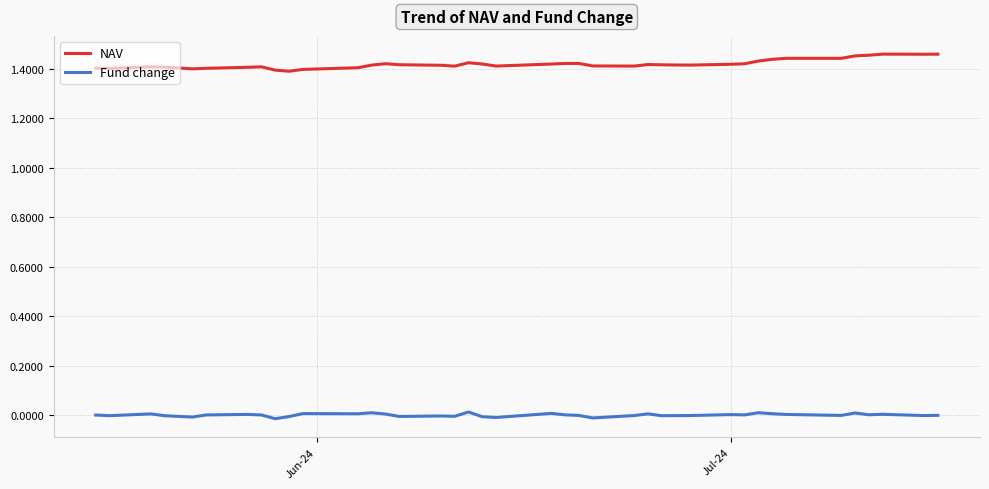

List the series in order of their overall mean, lowest first.

Fund change, NAV